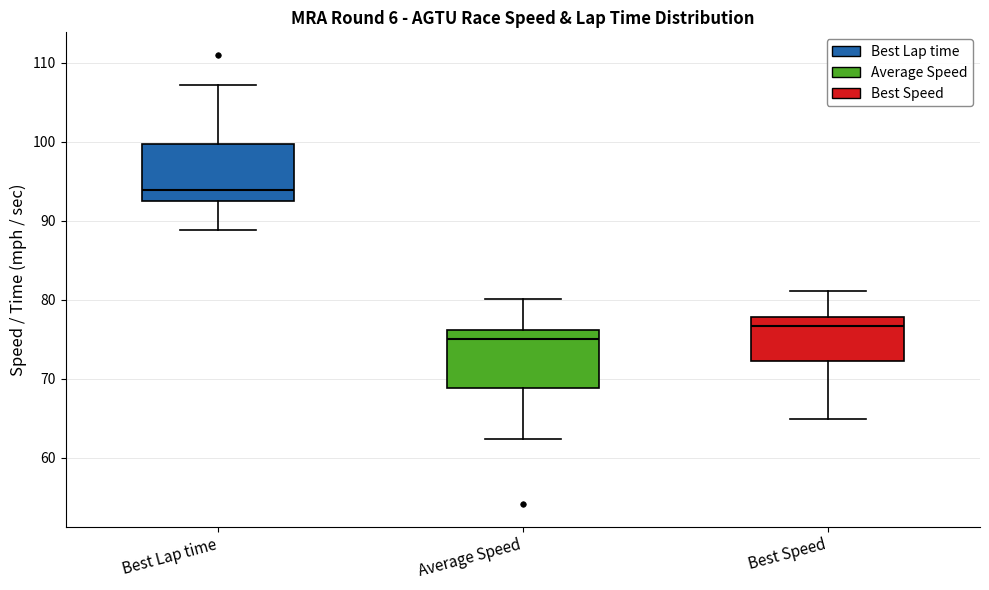

Reading left to right, transcribe this box plot: for each box, give where its median line is, the range the box spans, and where its two whiskers end, as read against the y-axis. The values are not printed on the chart, so give them approximately, as read against the axis.

Best Lap time: median 94, box 93 to 100, whiskers 89 to 107
Average Speed: median 75, box 69 to 76, whiskers 62 to 80
Best Speed: median 77, box 72 to 78, whiskers 65 to 81